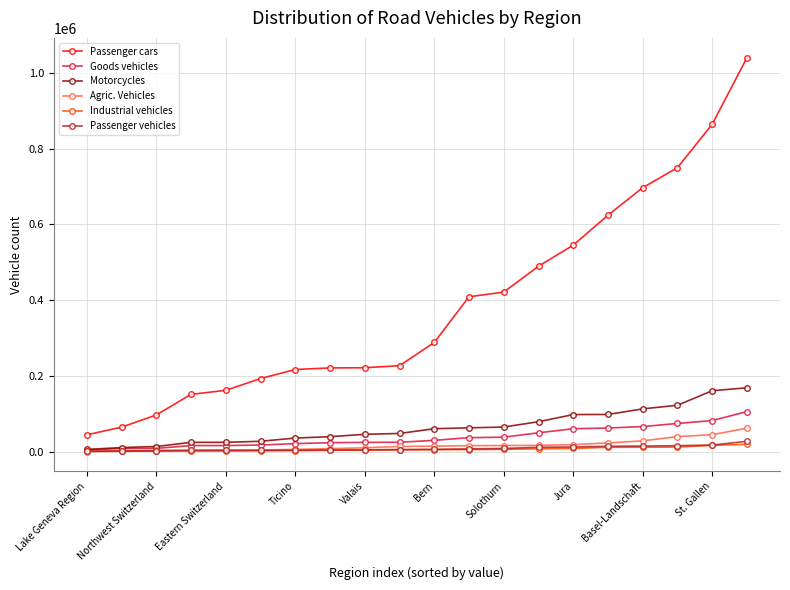

What is the maximum value for Passenger cars?

1040785